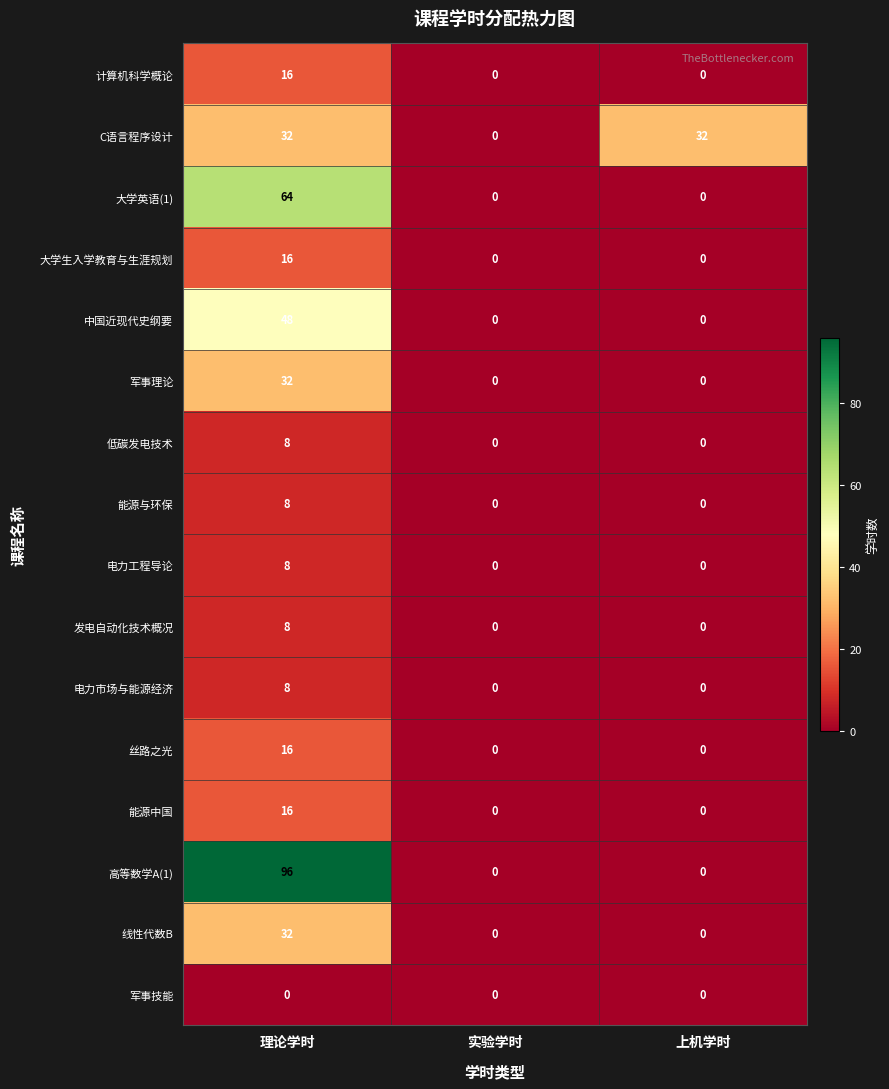

How many categories are shown in the chart?

3